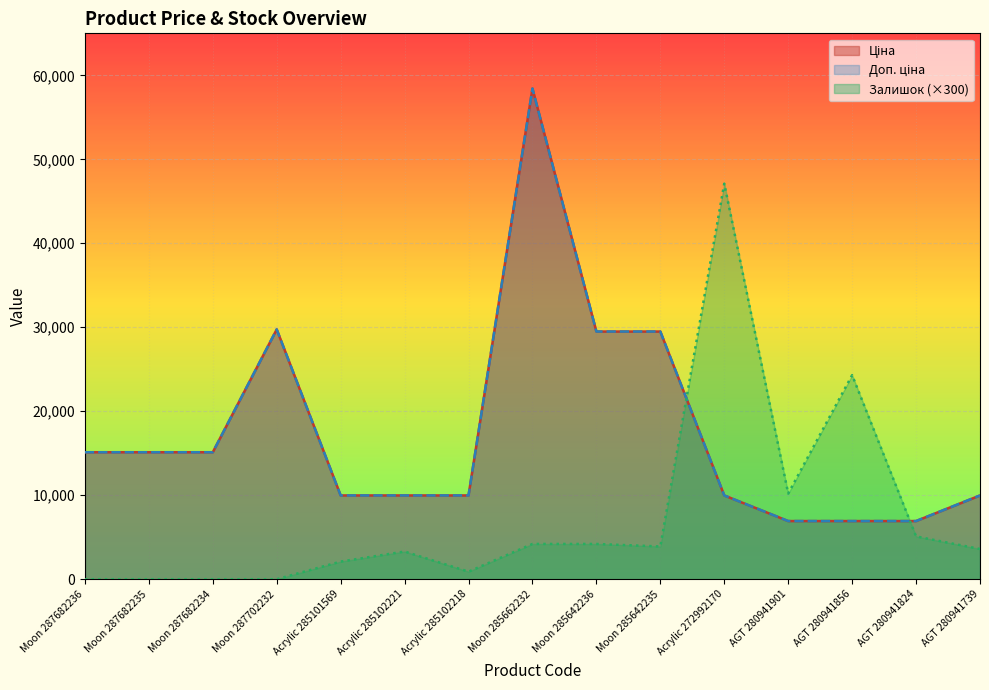

Does the chart display data point markers on the line(s)?

No